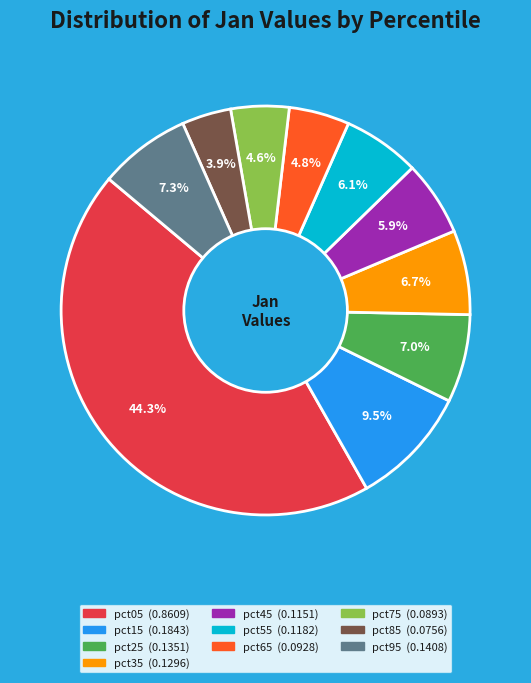

True or false: pct45 accounts for 6% of the total.

True